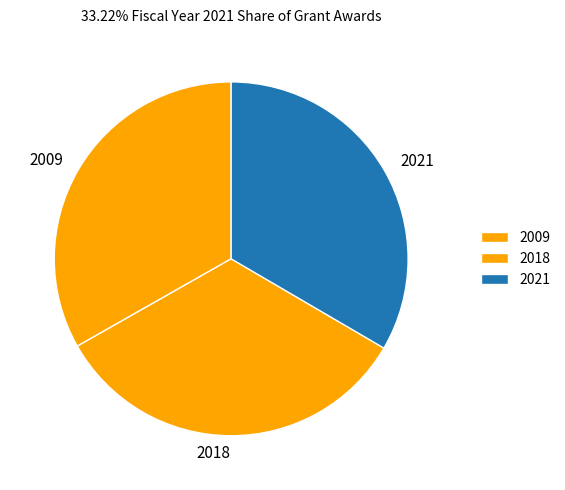

Count the number of slices in the pie.

3